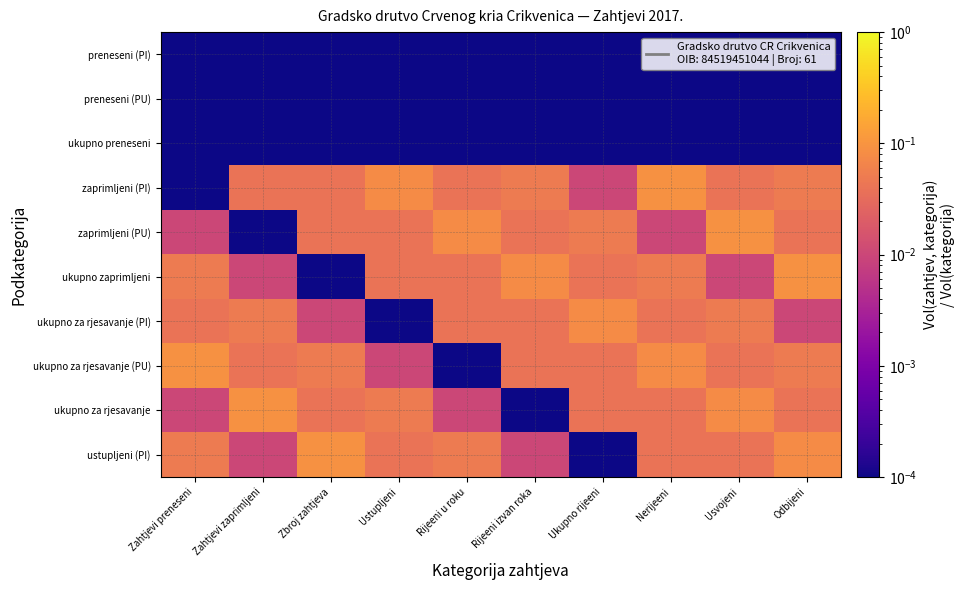

Reading left to right, transcribe all the data shown in this chart.

preneseni (PI): Zahtjevi preneseni=0.0	Zahtjevi zaprimljeni=0.0	Zbroj zahtjeva=0.0	Ustupljeni=0.0	Rijeeni u roku=0.0	Rijeeni izvan roka=0.0	Ukupno rijeeni=0.0	Nerijeeni=0.0	Usvojeni=0.0	Odbijeni=0.0
preneseni (PU): Zahtjevi preneseni=0.0	Zahtjevi zaprimljeni=0.0	Zbroj zahtjeva=0.0	Ustupljeni=0.0	Rijeeni u roku=0.0	Rijeeni izvan roka=0.0	Ukupno rijeeni=0.0	Nerijeeni=0.0	Usvojeni=0.0	Odbijeni=0.0
ukupno preneseni: Zahtjevi preneseni=0.0	Zahtjevi zaprimljeni=0.0	Zbroj zahtjeva=0.0	Ustupljeni=0.0	Rijeeni u roku=0.0	Rijeeni izvan roka=0.0	Ukupno rijeeni=0.0	Nerijeeni=0.0	Usvojeni=0.0	Odbijeni=0.0
zaprimljeni (PI): Zahtjevi preneseni=0.0	Zahtjevi zaprimljeni=0.0	Zbroj zahtjeva=0.0	Ustupljeni=0.1	Rijeeni u roku=0.0	Rijeeni izvan roka=0.1	Ukupno rijeeni=0.0	Nerijeeni=0.1	Usvojeni=0.0	Odbijeni=0.1
zaprimljeni (PU): Zahtjevi preneseni=0.0	Zahtjevi zaprimljeni=0.0	Zbroj zahtjeva=0.0	Ustupljeni=0.0	Rijeeni u roku=0.1	Rijeeni izvan roka=0.0	Ukupno rijeeni=0.1	Nerijeeni=0.0	Usvojeni=0.1	Odbijeni=0.0
ukupno zaprimljeni: Zahtjevi preneseni=0.1	Zahtjevi zaprimljeni=0.0	Zbroj zahtjeva=0.0	Ustupljeni=0.0	Rijeeni u roku=0.0	Rijeeni izvan roka=0.1	Ukupno rijeeni=0.0	Nerijeeni=0.1	Usvojeni=0.0	Odbijeni=0.1
ukupno za rjesavanje (PI): Zahtjevi preneseni=0.0	Zahtjevi zaprimljeni=0.1	Zbroj zahtjeva=0.0	Ustupljeni=0.0	Rijeeni u roku=0.0	Rijeeni izvan roka=0.0	Ukupno rijeeni=0.1	Nerijeeni=0.0	Usvojeni=0.1	Odbijeni=0.0
ukupno za rjesavanje (PU): Zahtjevi preneseni=0.1	Zahtjevi zaprimljeni=0.0	Zbroj zahtjeva=0.1	Ustupljeni=0.0	Rijeeni u roku=0.0	Rijeeni izvan roka=0.0	Ukupno rijeeni=0.0	Nerijeeni=0.1	Usvojeni=0.0	Odbijeni=0.1
ukupno za rjesavanje: Zahtjevi preneseni=0.0	Zahtjevi zaprimljeni=0.1	Zbroj zahtjeva=0.0	Ustupljeni=0.1	Rijeeni u roku=0.0	Rijeeni izvan roka=0.0	Ukupno rijeeni=0.0	Nerijeeni=0.0	Usvojeni=0.1	Odbijeni=0.0
ustupljeni (PI): Zahtjevi preneseni=0.1	Zahtjevi zaprimljeni=0.0	Zbroj zahtjeva=0.1	Ustupljeni=0.0	Rijeeni u roku=0.1	Rijeeni izvan roka=0.0	Ukupno rijeeni=0.0	Nerijeeni=0.0	Usvojeni=0.0	Odbijeni=0.1